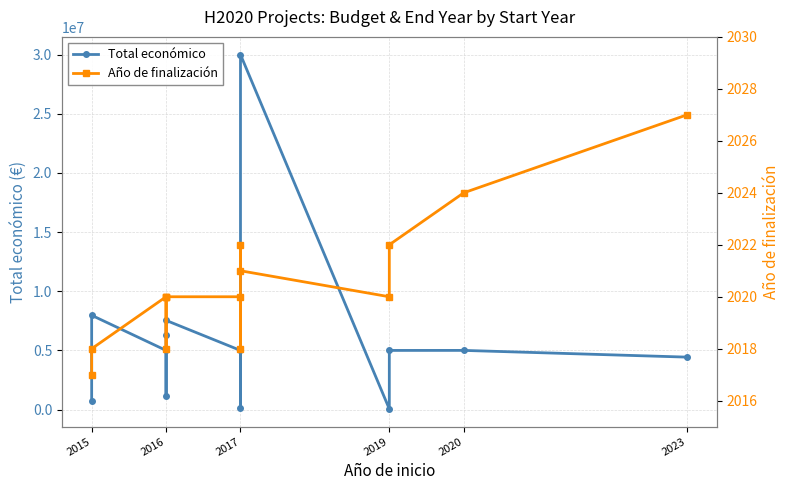

True or false: Total económico and Año de finalización intersect in this chart.

False